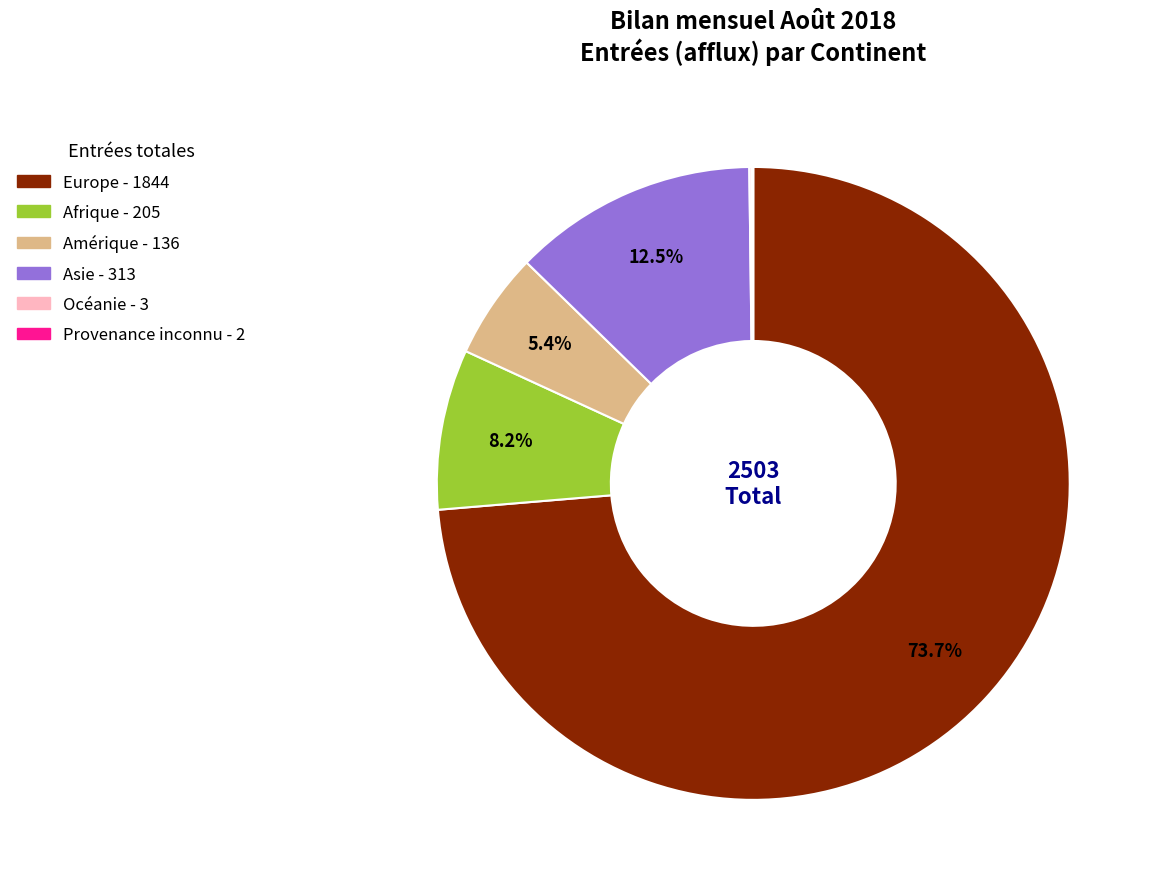

Which slice is the largest?

Europe